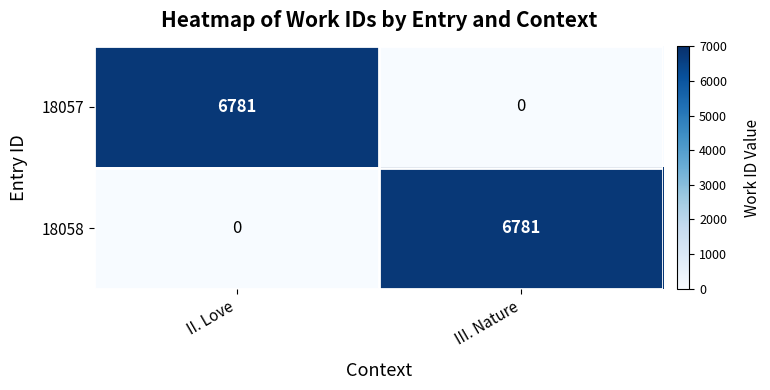

The 18057 series shows 6781 at II. Love. True or false?

True